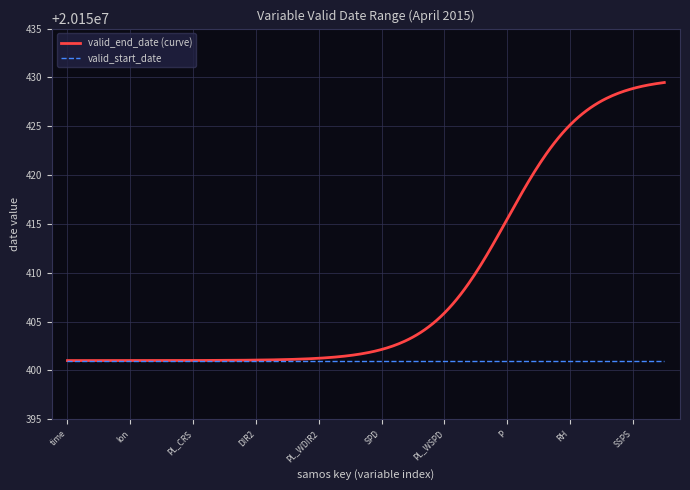

What is the smallest value displayed?

20150401